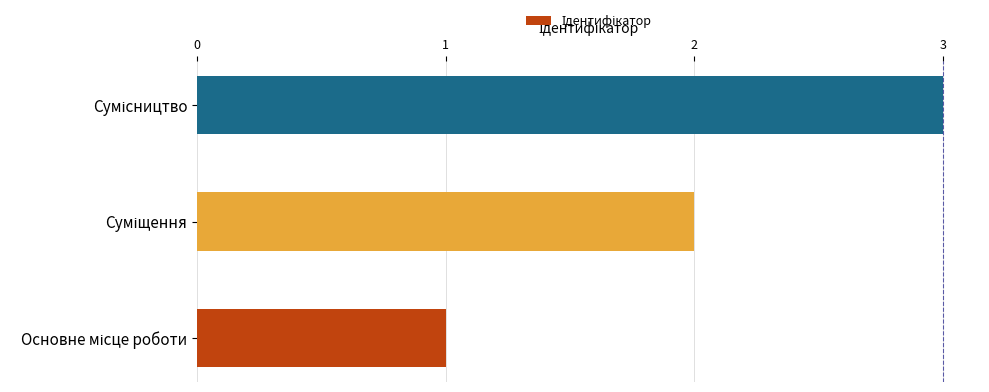

What is the sum of all values?

6